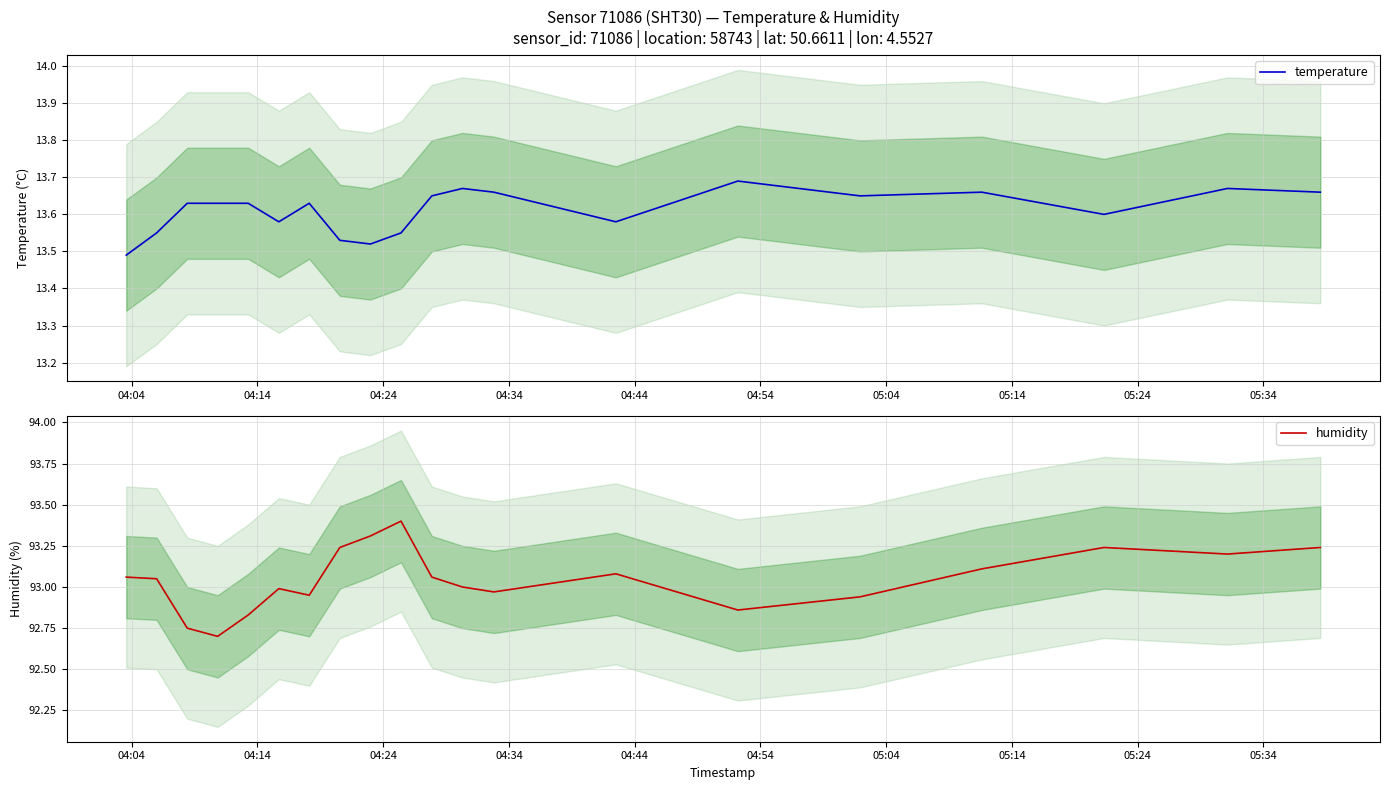

What is the highest value of the humidity series?

93.4